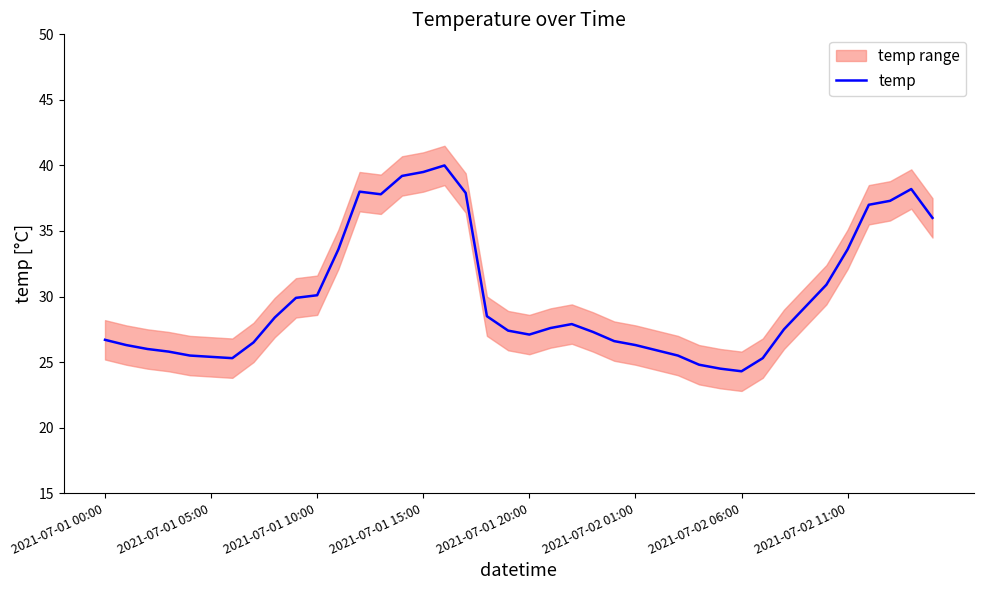

What is the value of the 27th point from the left?

25.9